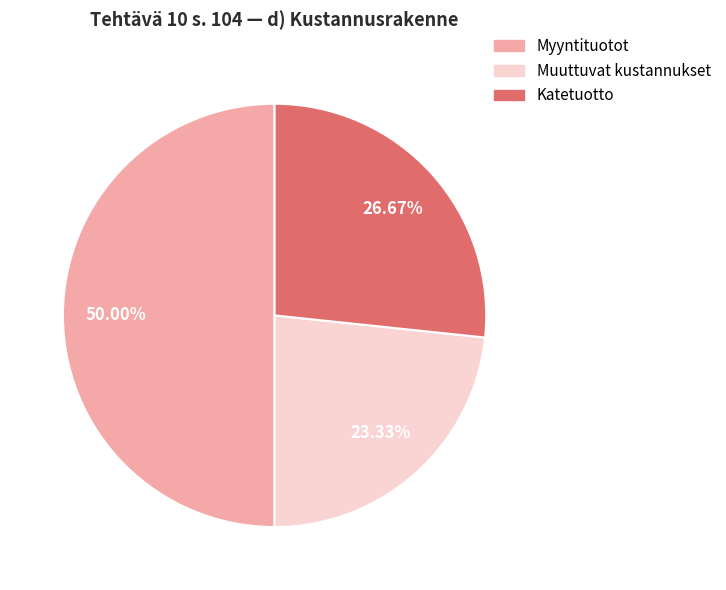

To the nearest percent, what is the average slice percentage?

33%